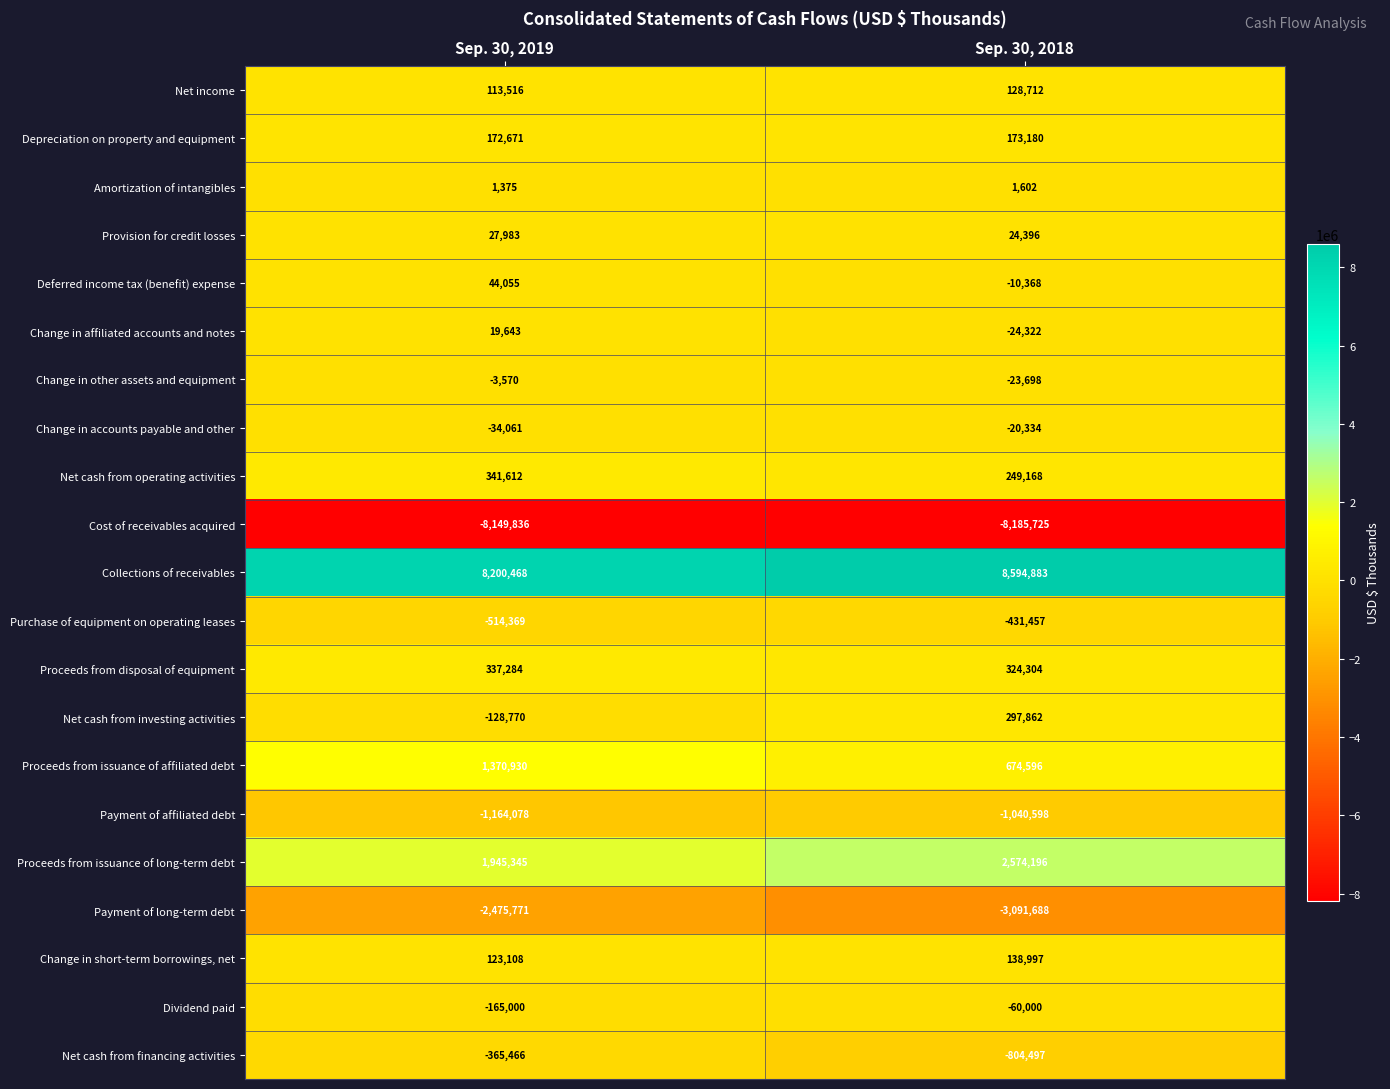

Which series has the widest spread of values?

Proceeds from issuance of affiliated debt